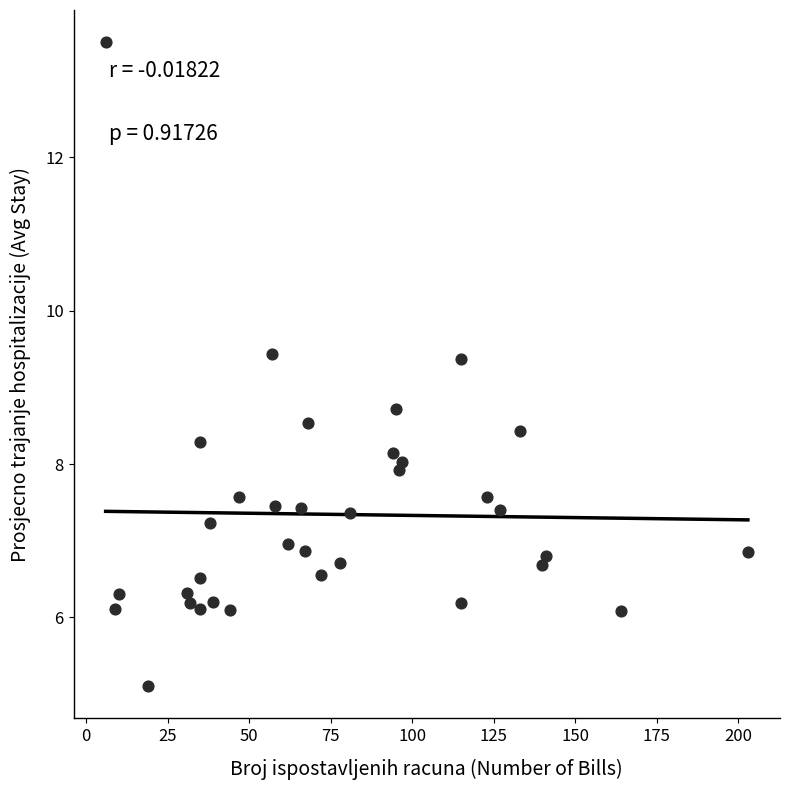

What is the range of Y values (max minus min)?

8.4